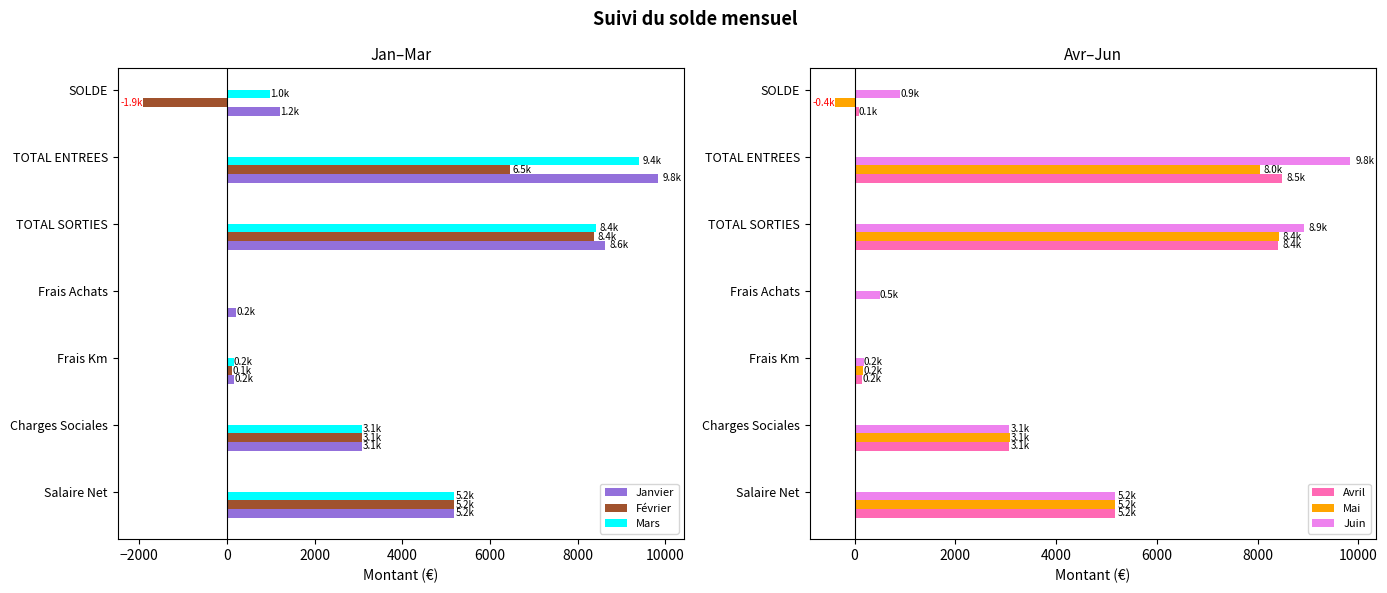

The value of Avril at Frais Achats is -3866.7. True or false?

False